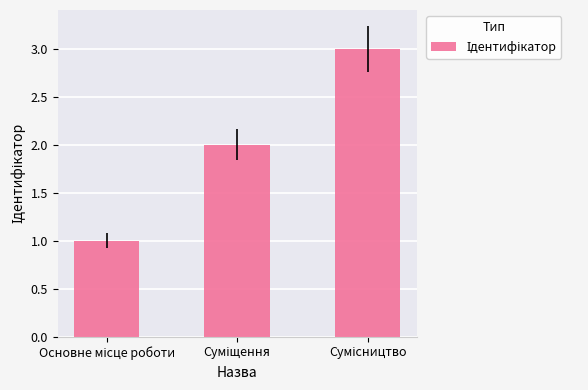

What is the value of the 3rd bar from the left?

3